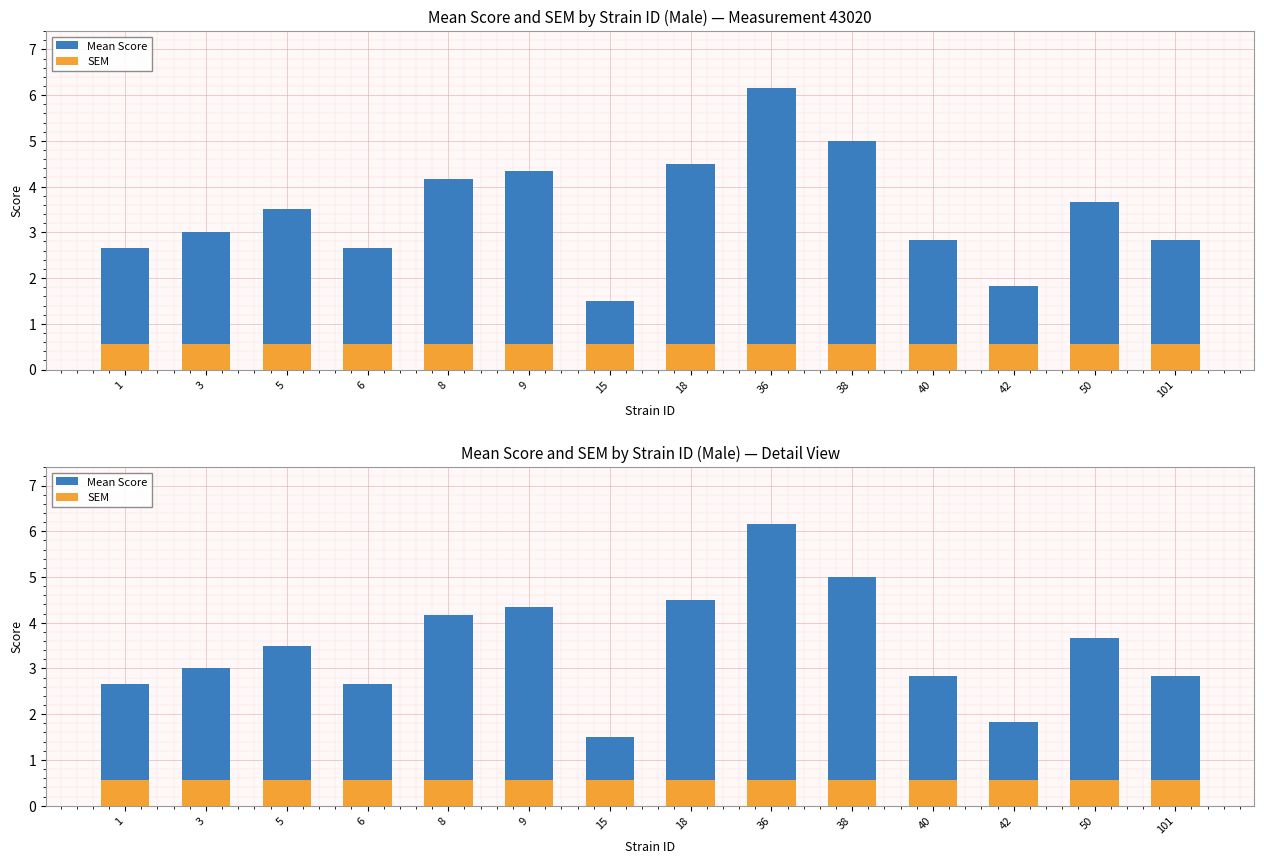

What are all the series names shown in the legend?

Mean Score, SEM